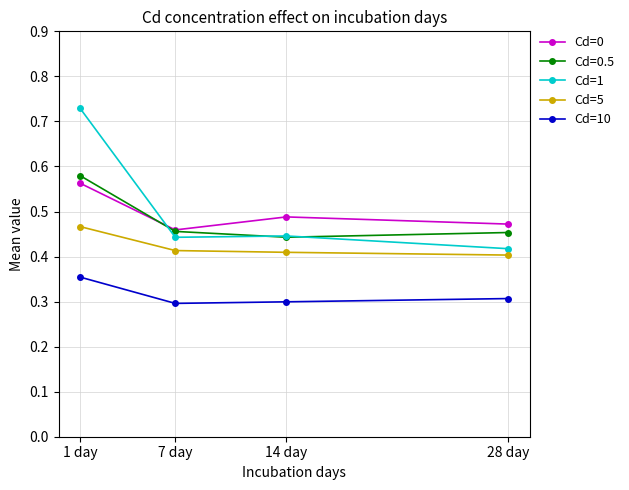

At which category is the sum across all series the highest?

1 day